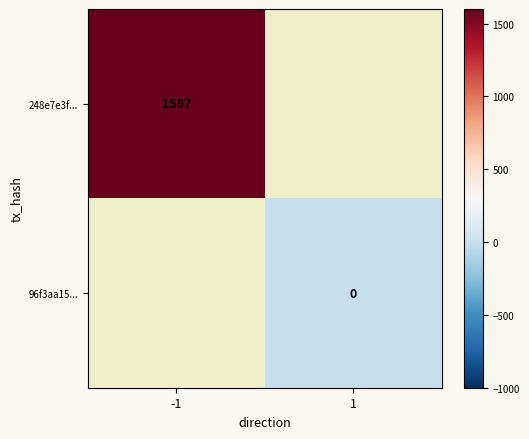

The 248e7e3f... series shows 866 at -1. True or false?

False